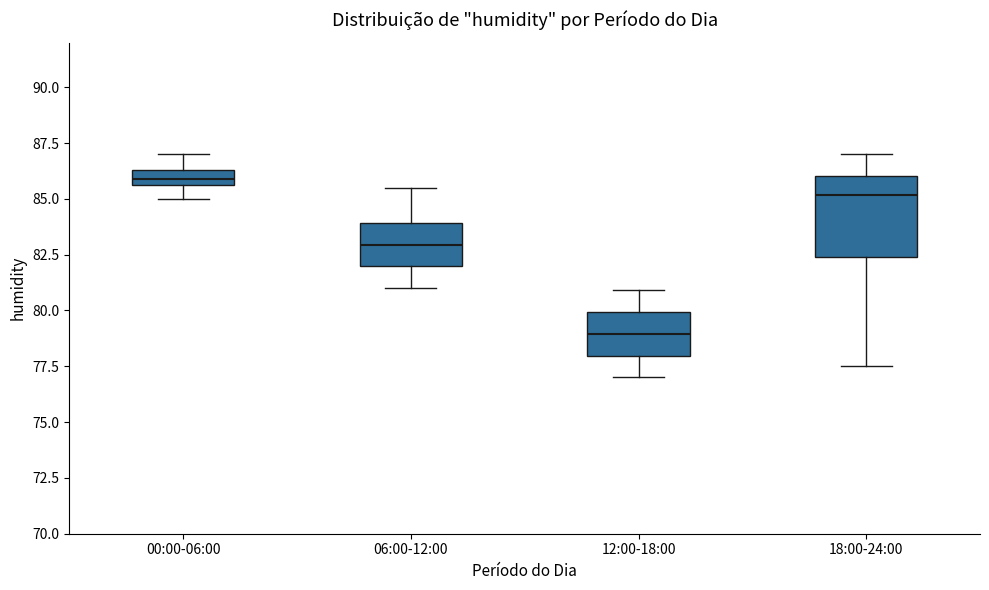

Which box has the highest median line?

00:00-06:00